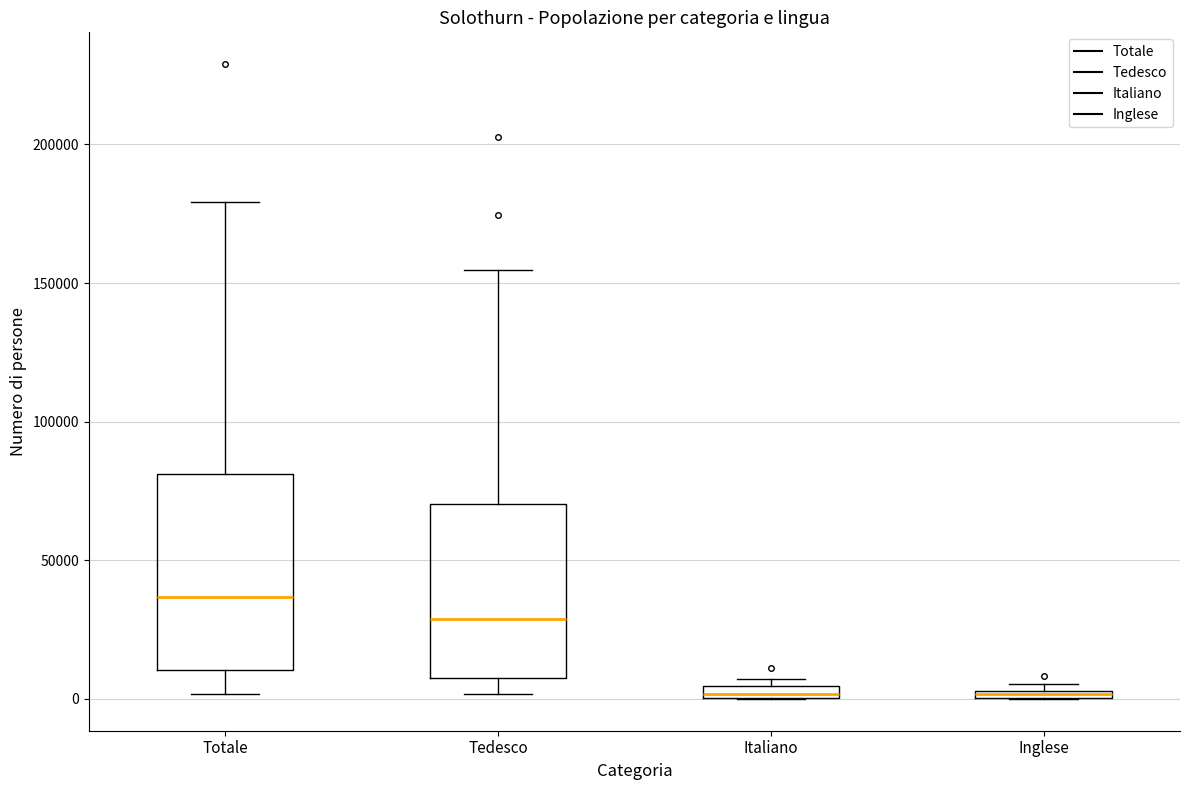

Where is the upper edge of the box for Italiano on the y-axis? The values are not printed on the chart, so give them approximately, as read against the axis.

5000